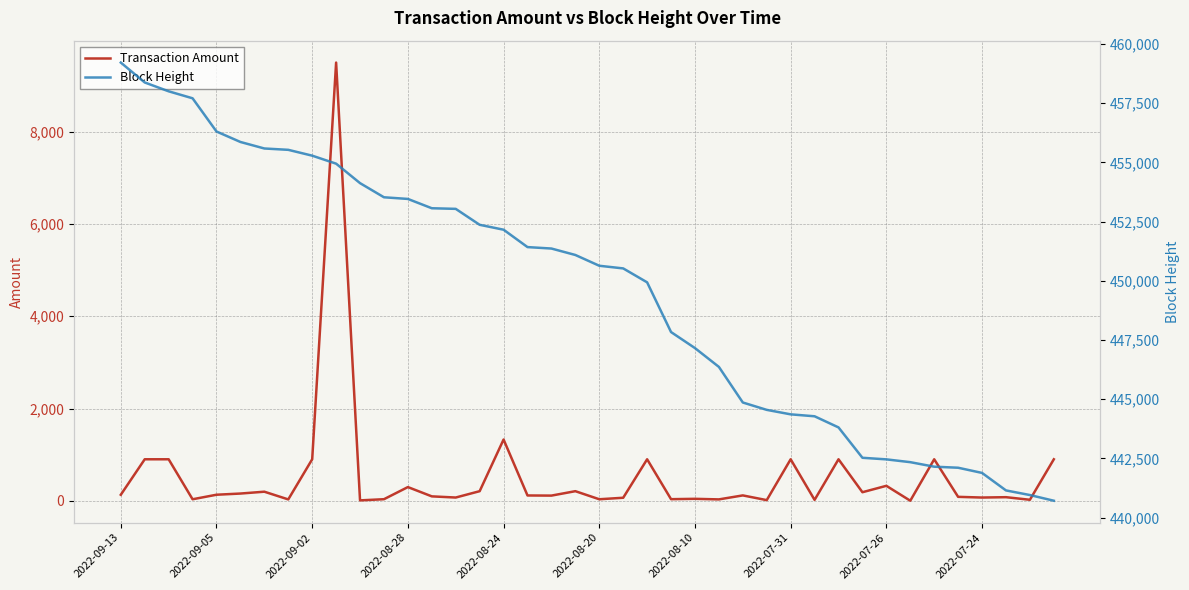

What is the difference between the second highest and minimum values in the Block Height series?

17658.0